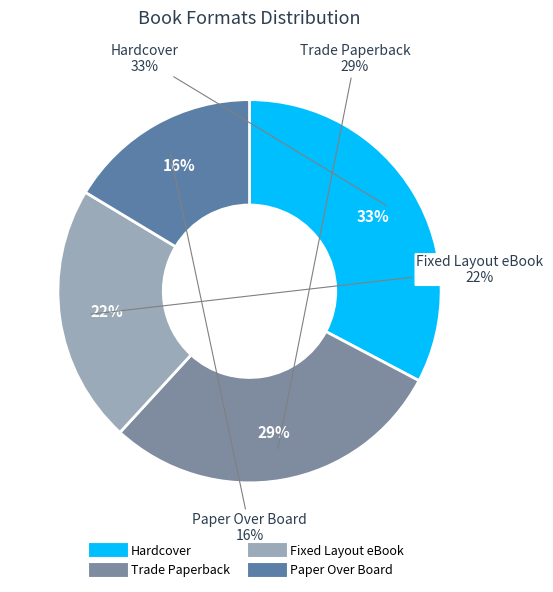

Do Trade Paperback and Hardcover together represent more than half of the pie?

Yes